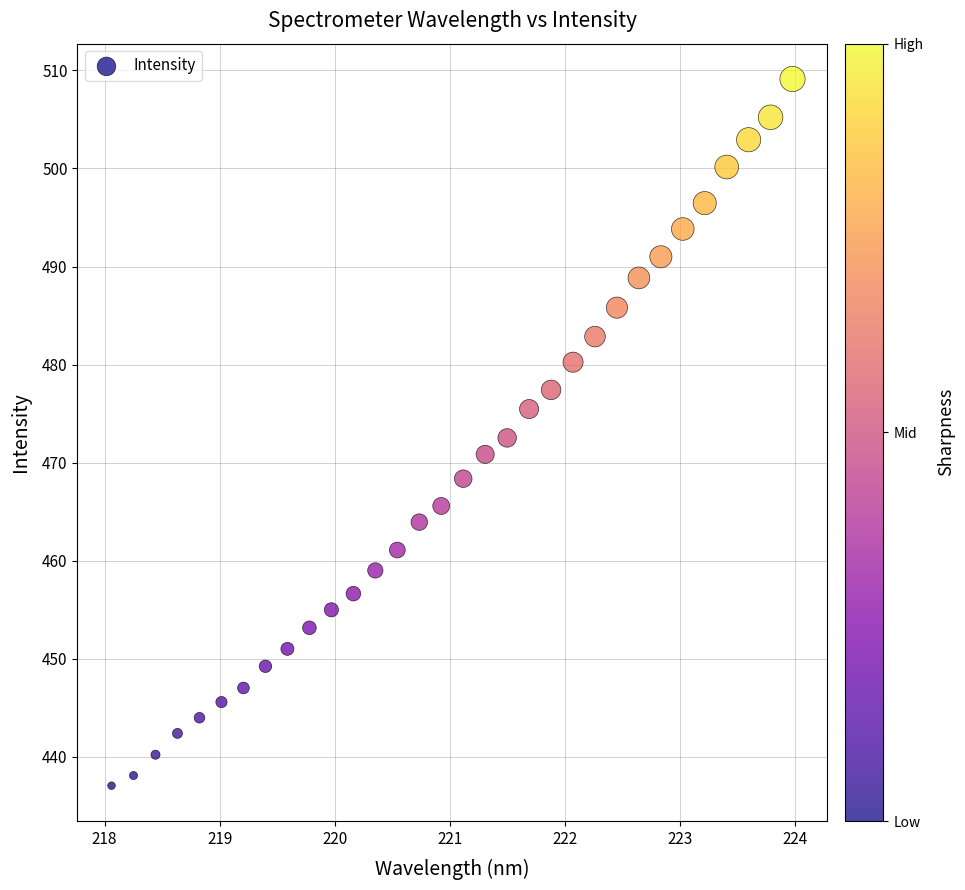

What is the range of Y values (max minus min)?

72.1